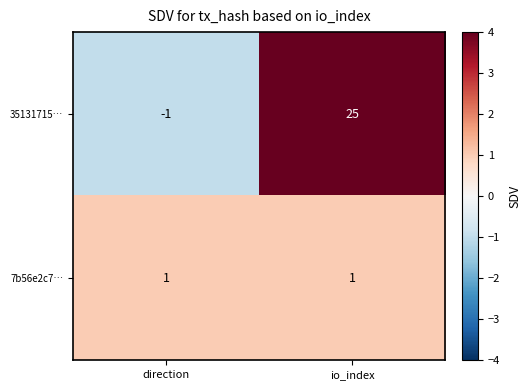

What is the maximum value shown in the chart?

25